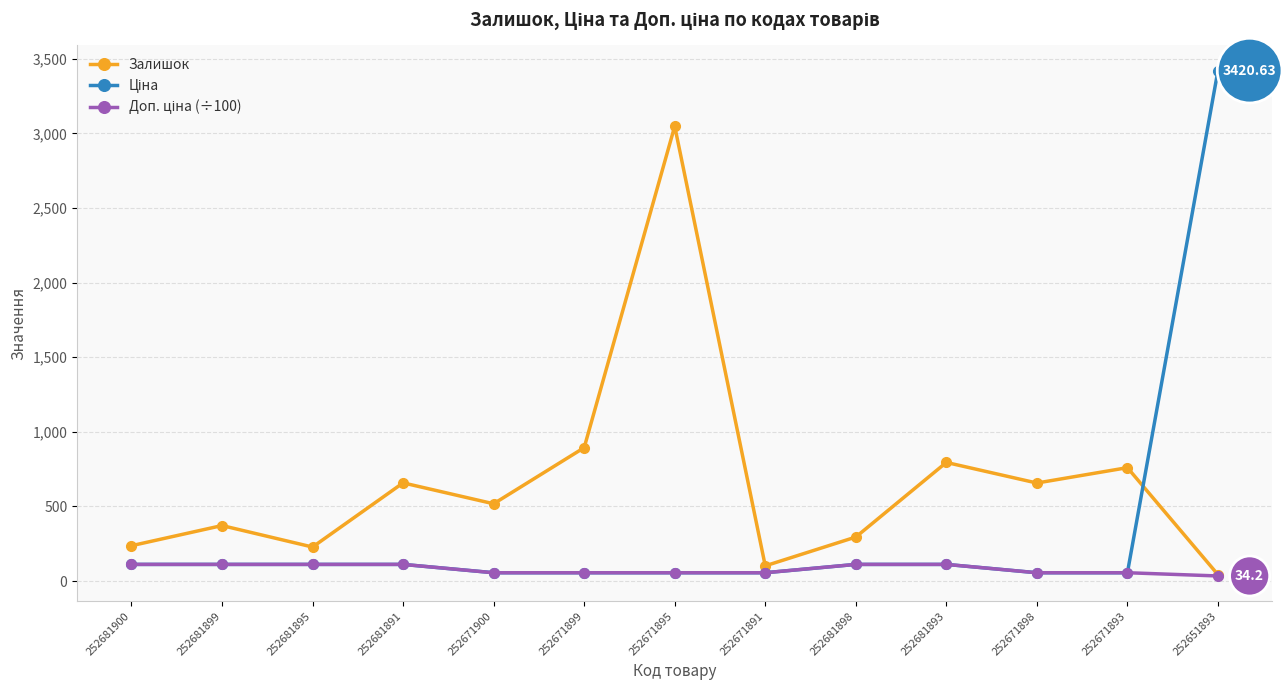

At which label does Залишок first exceed 518?

252681891